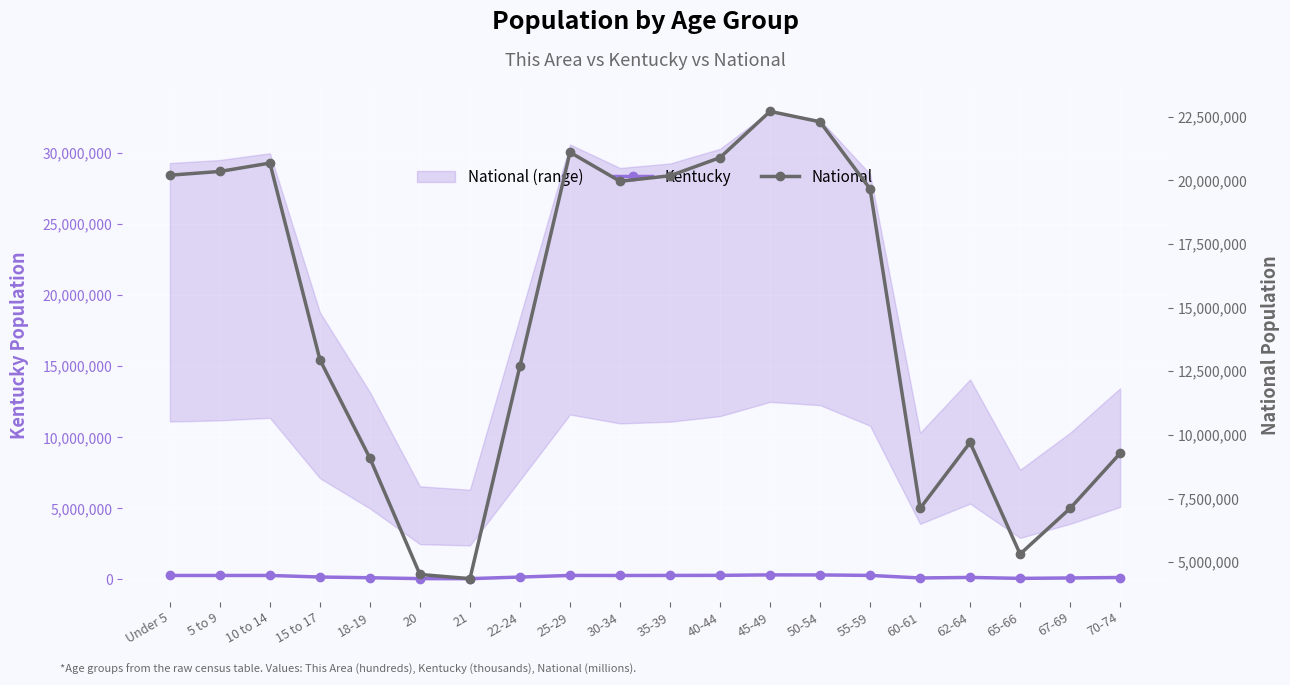

What is the label of the 3rd point from the left?

10 to 14